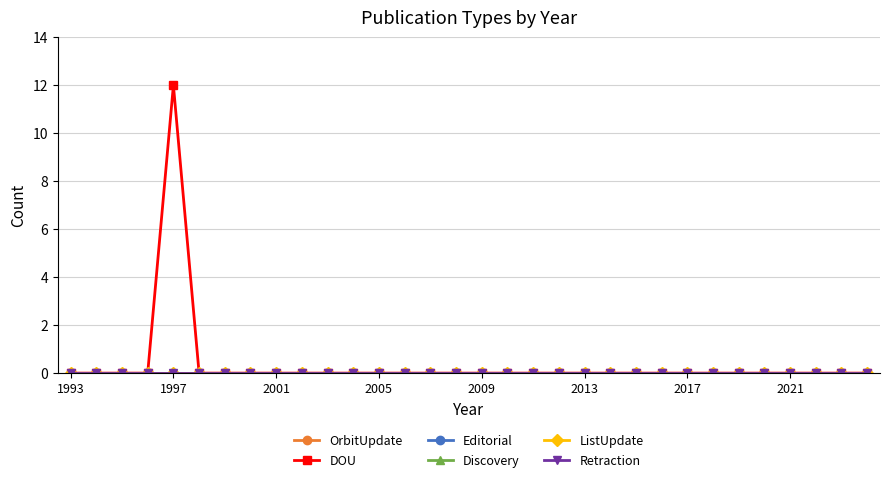

Which series has the largest range (max minus min)?

DOU